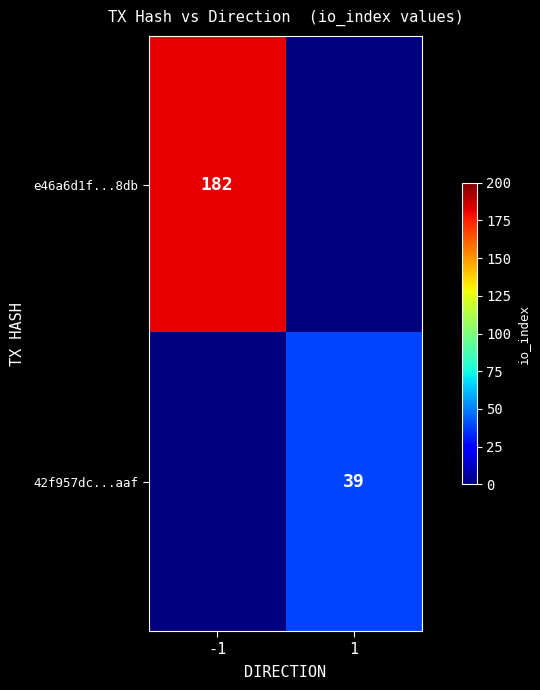

Is the value of 42f957dc...aaf at 1 greater than the value of e46a6d1f...8db at -1?

No